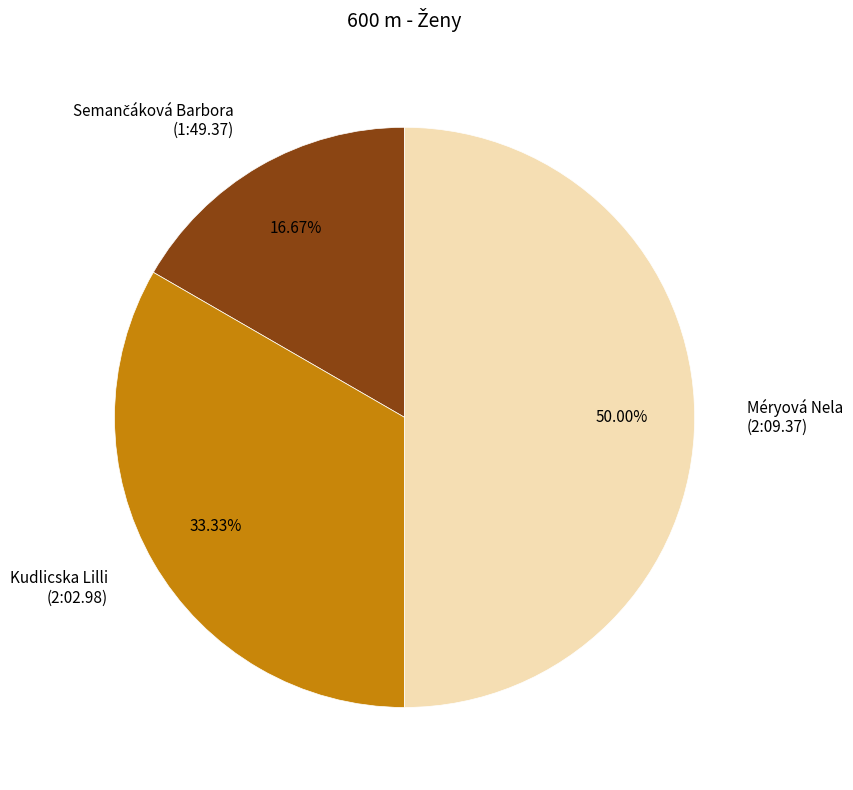

The Méryová Nela slice represents 42% of the pie. True or false?

False